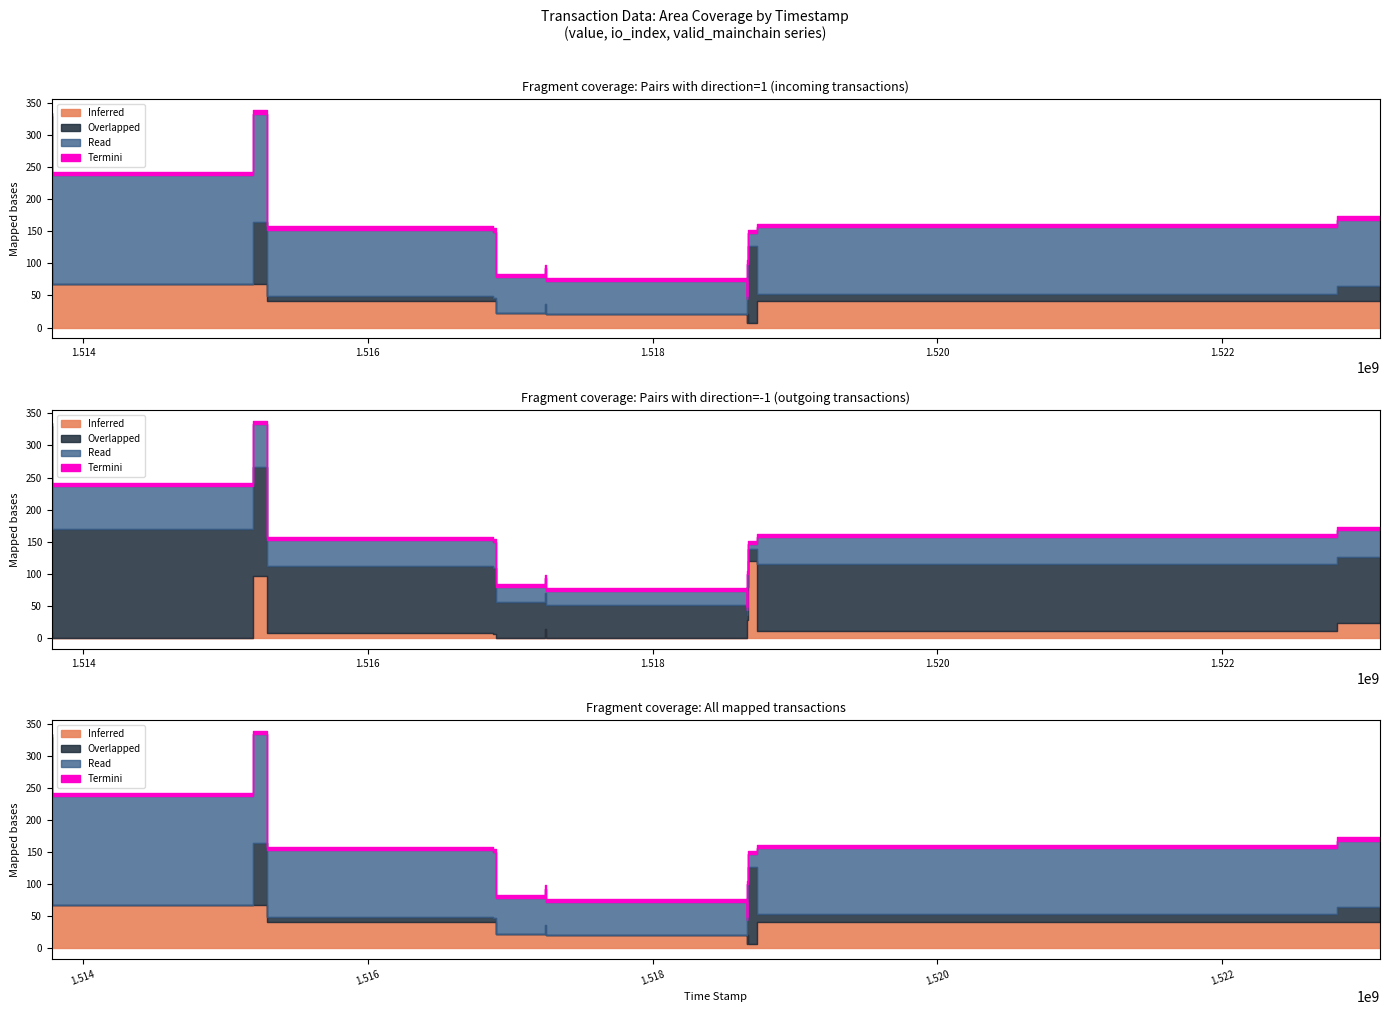

At which category does the chart reach its minimum across all series?

1513782506